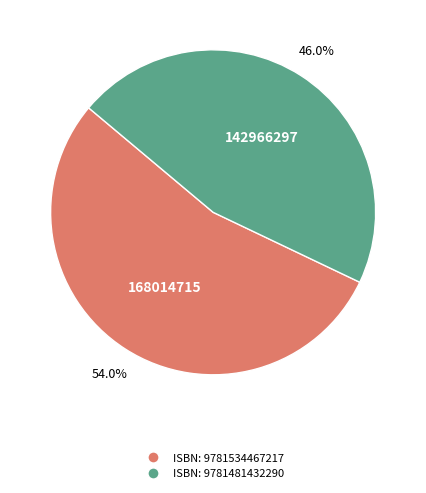

Does any single category account for the majority?

Yes